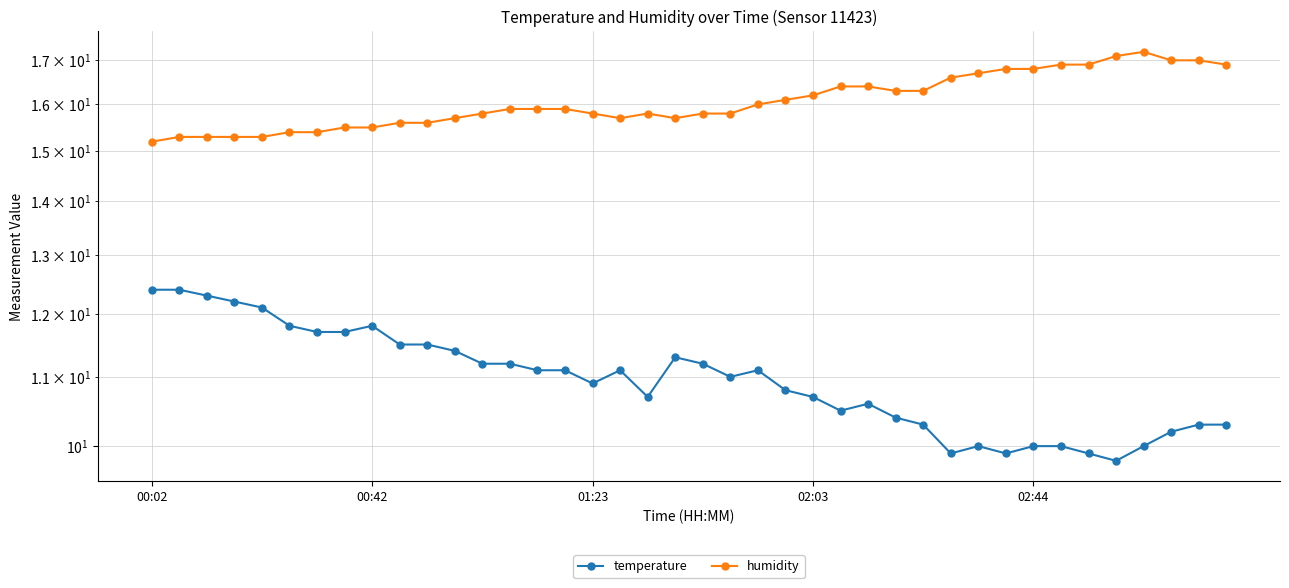

At 12, list the series in order from largest to smallest.

humidity, temperature